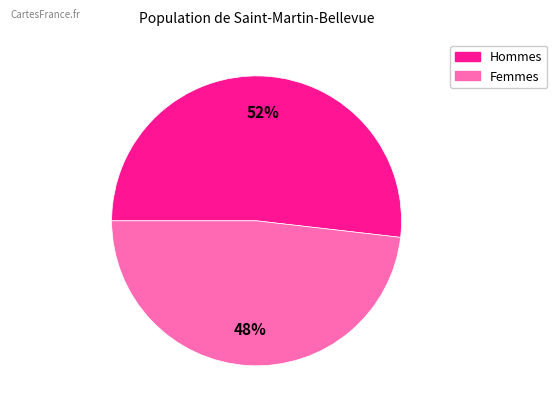

Is there a majority slice in this chart?

Yes